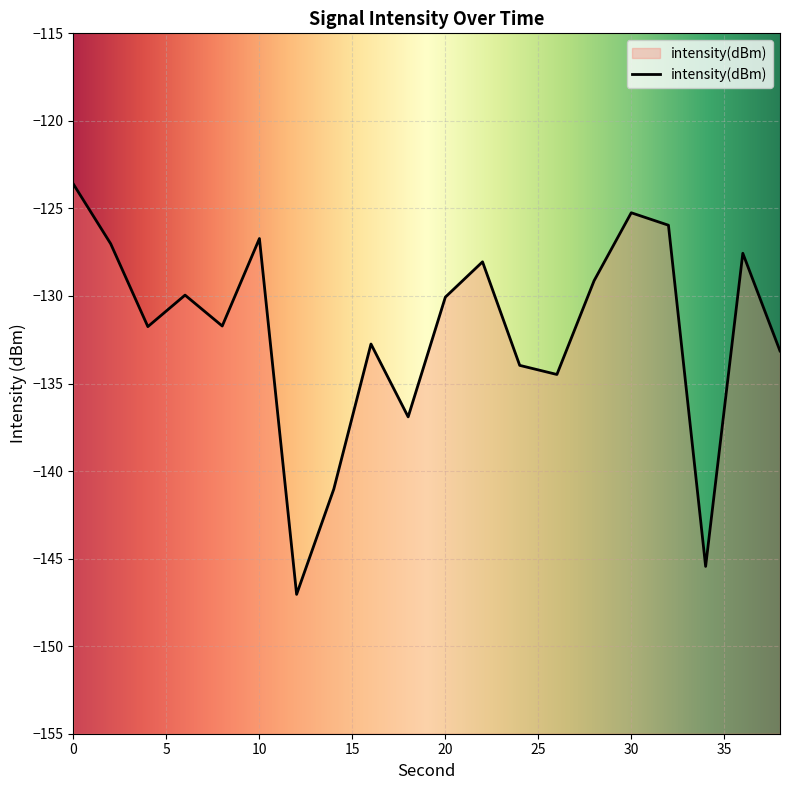

What is the smallest value displayed?

-147.0